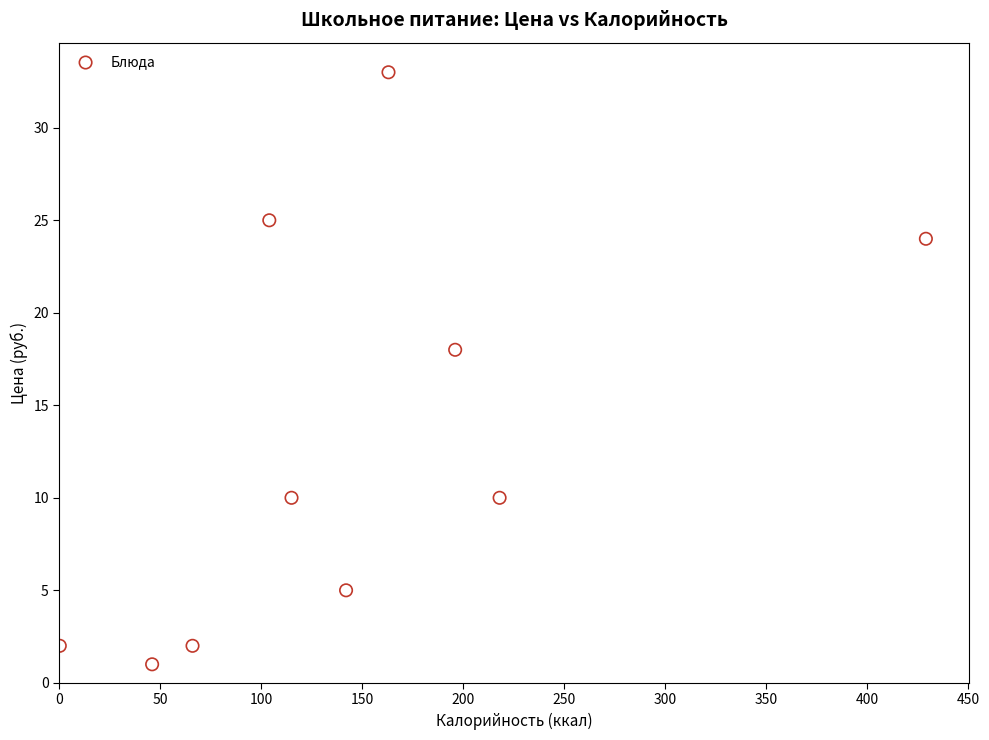

What Y value in the scatter plot is closest to 17?

18